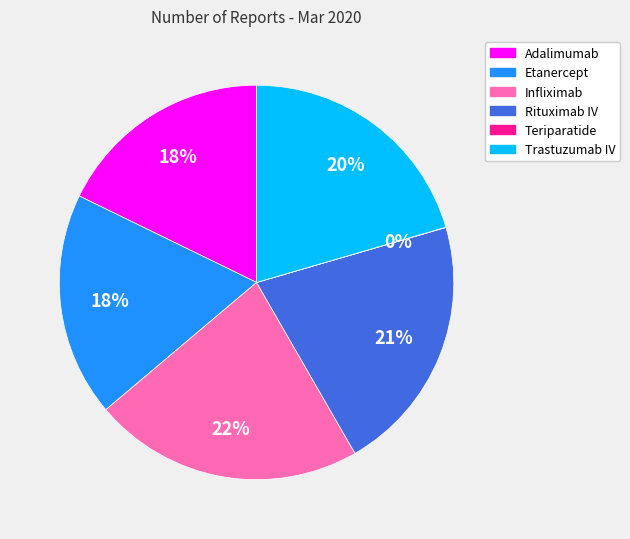

To the nearest percent, what portion does Infliximab represent?

22%